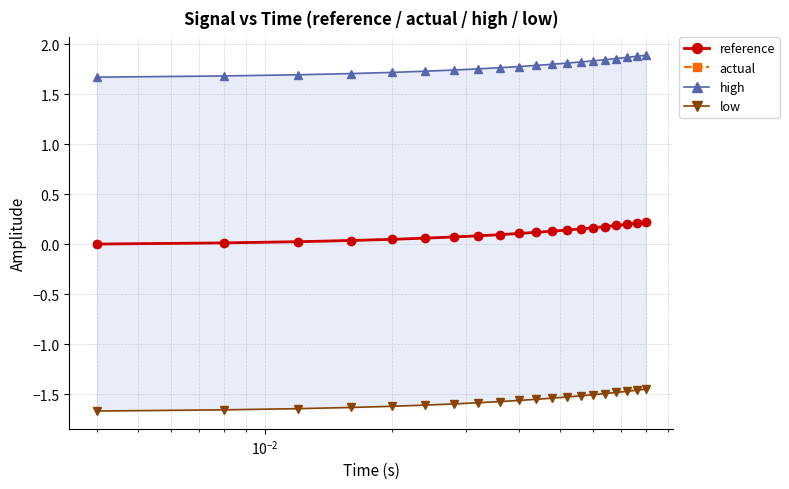

Is it true that reference equals -0.1 at $\mathdefault{10^{-4}}$?

False